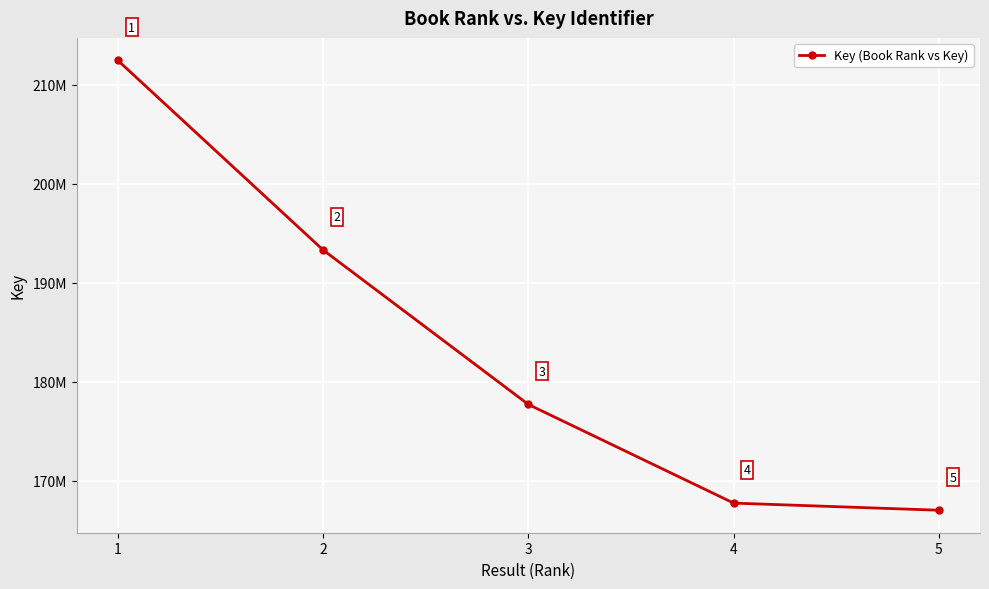

True or false: there are more than 2 points higher than both neighbors.

False